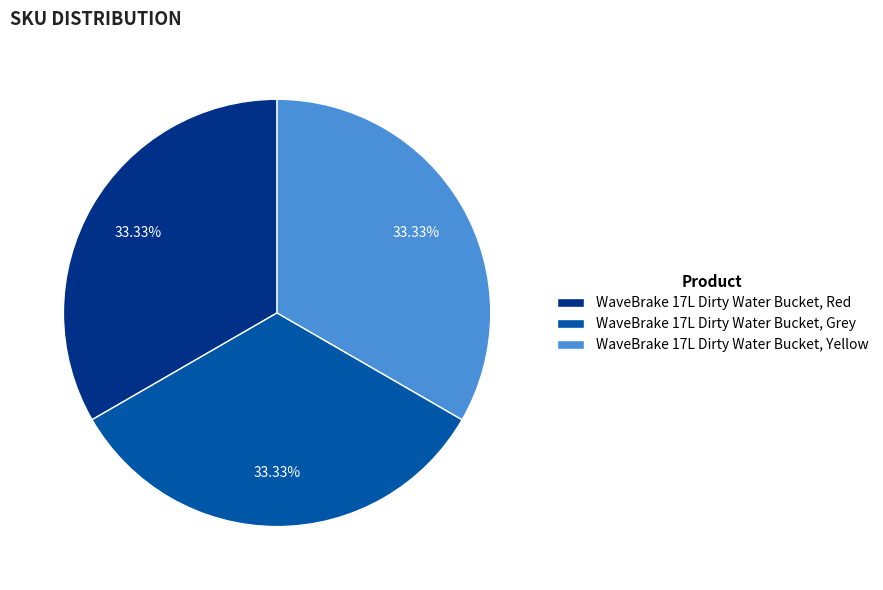

Is it true that WaveBrake 17L Dirty Water Bucket, Yellow is 33% of the pie?

True